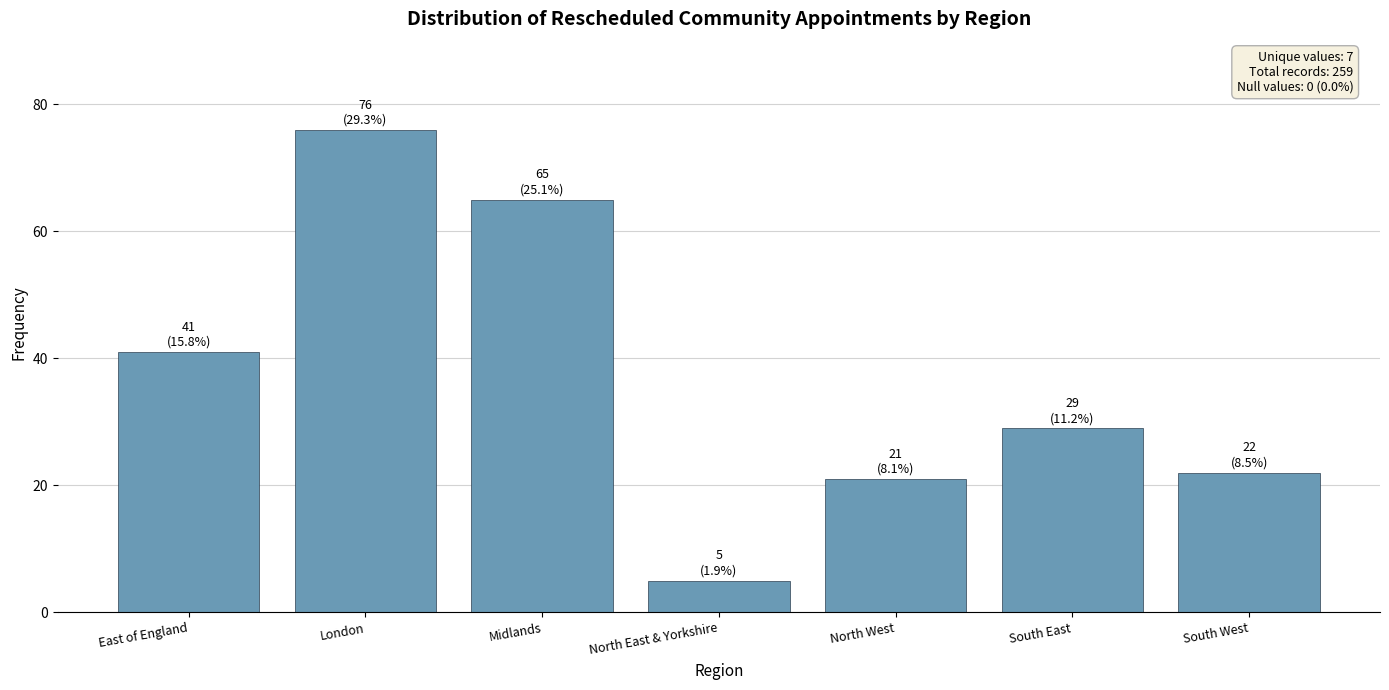

What is the change in value from East of England to South West?

-19